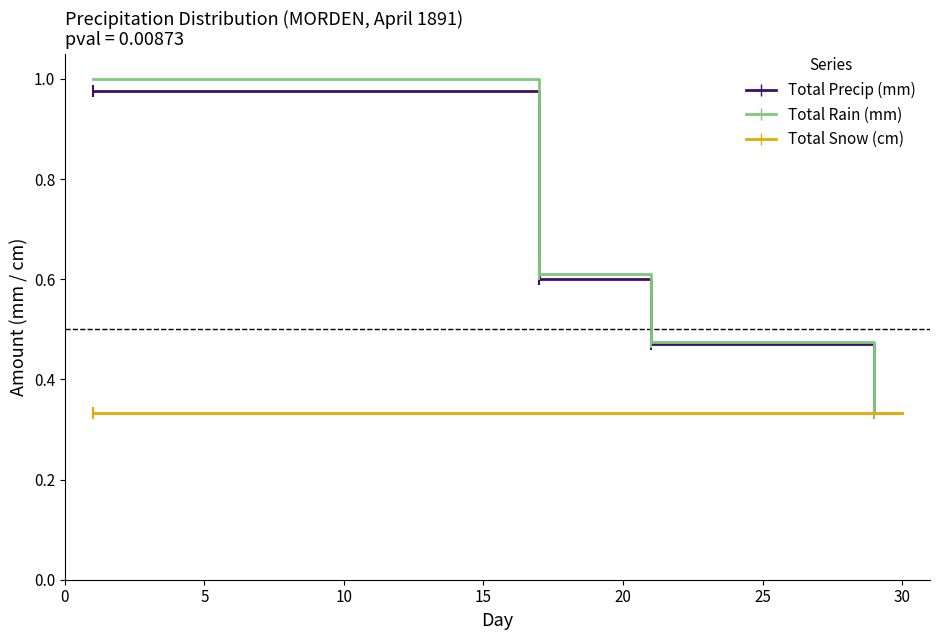

List the series in order of their peak value, highest first.

Total Rain (mm), Total Precip (mm), Total Snow (cm)